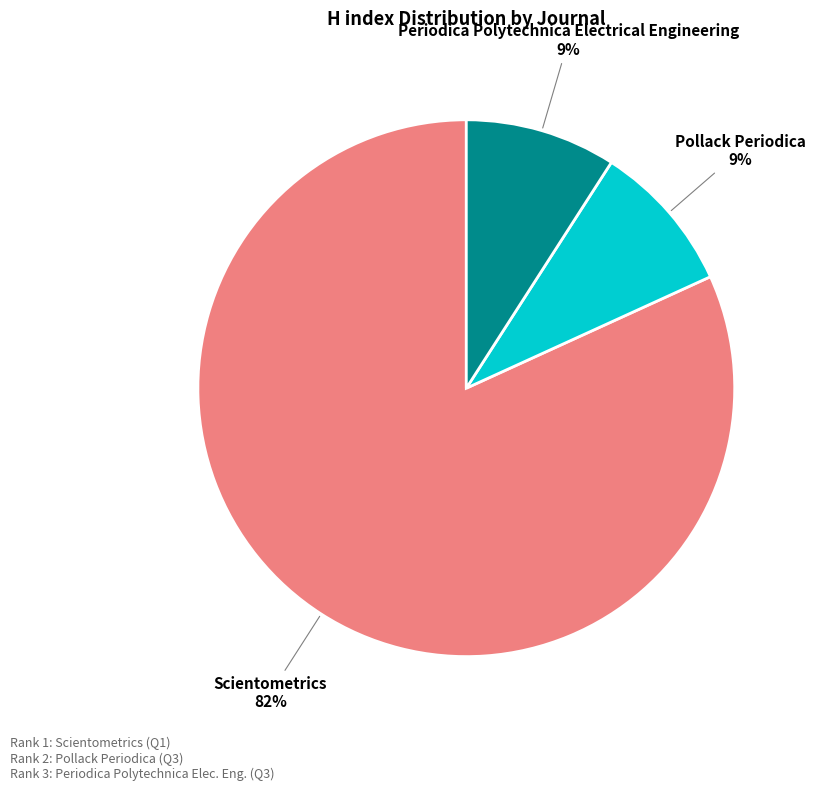

Do Scientometrics and Pollack Periodica together represent more than half of the pie?

Yes